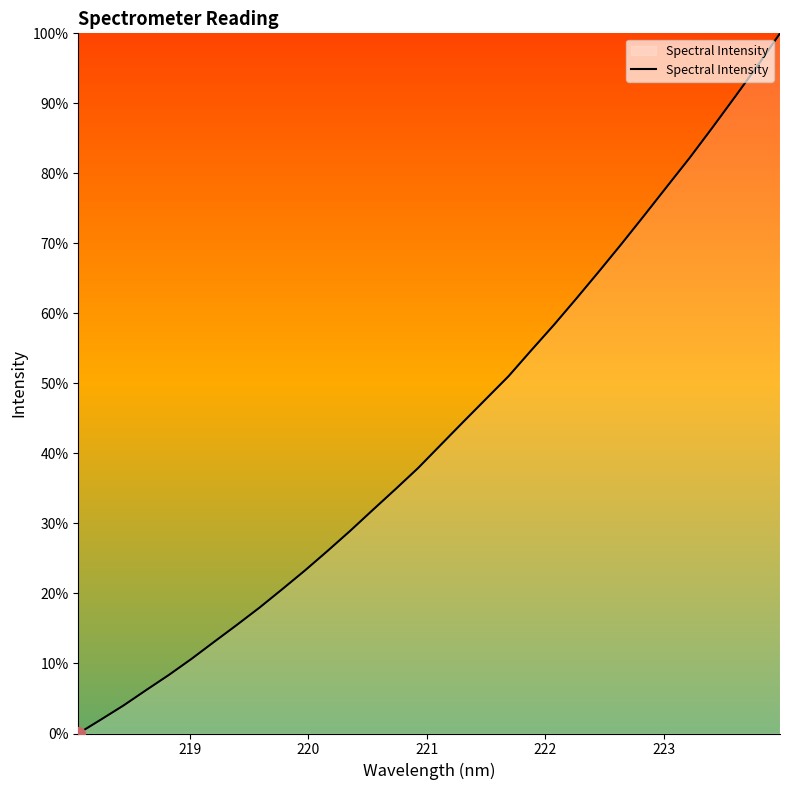

Does the chart have visible grid lines?

No